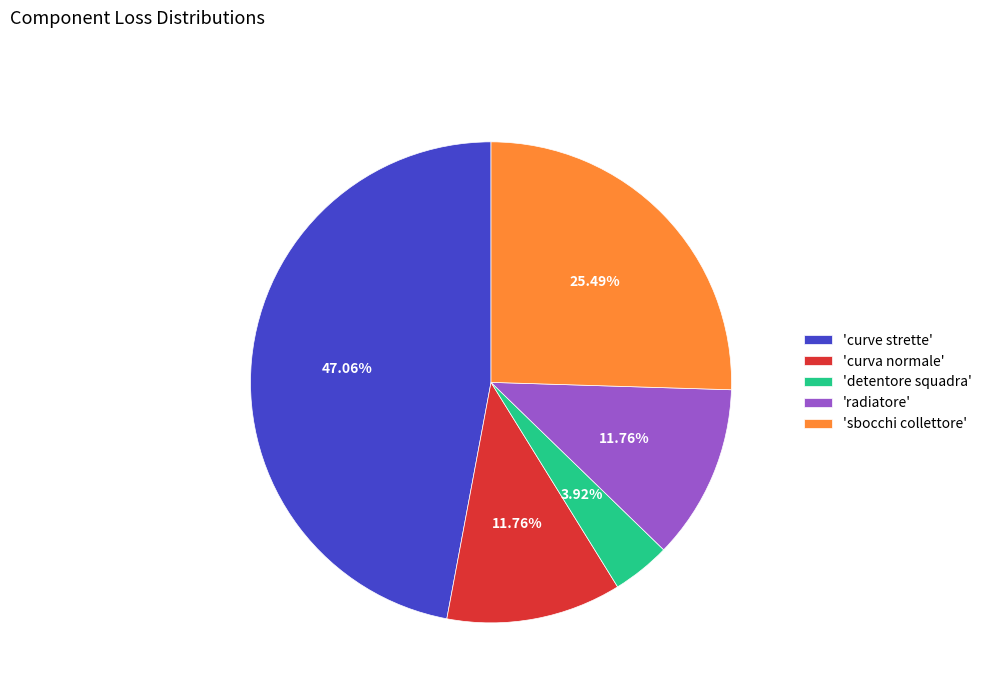

Do 'curva normale' and 'sbocchi collettore' together represent more than half of the pie?

No